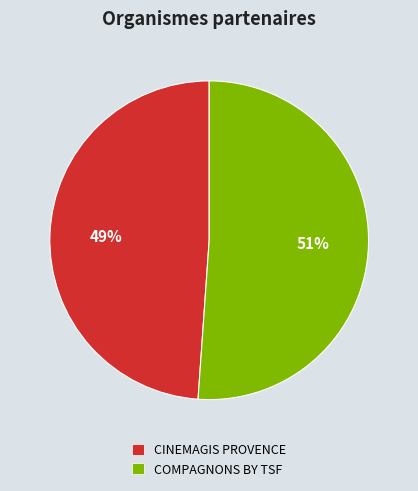

Count the number of slices in the pie.

2